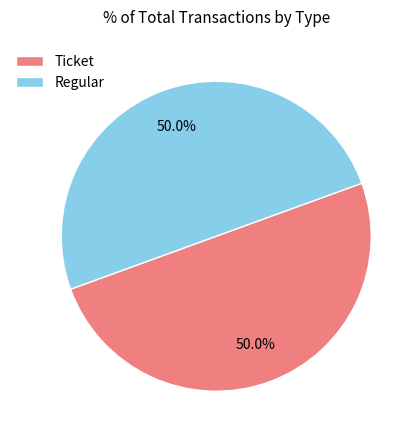

Combined, do Ticket and Regular account for over 50%?

Yes